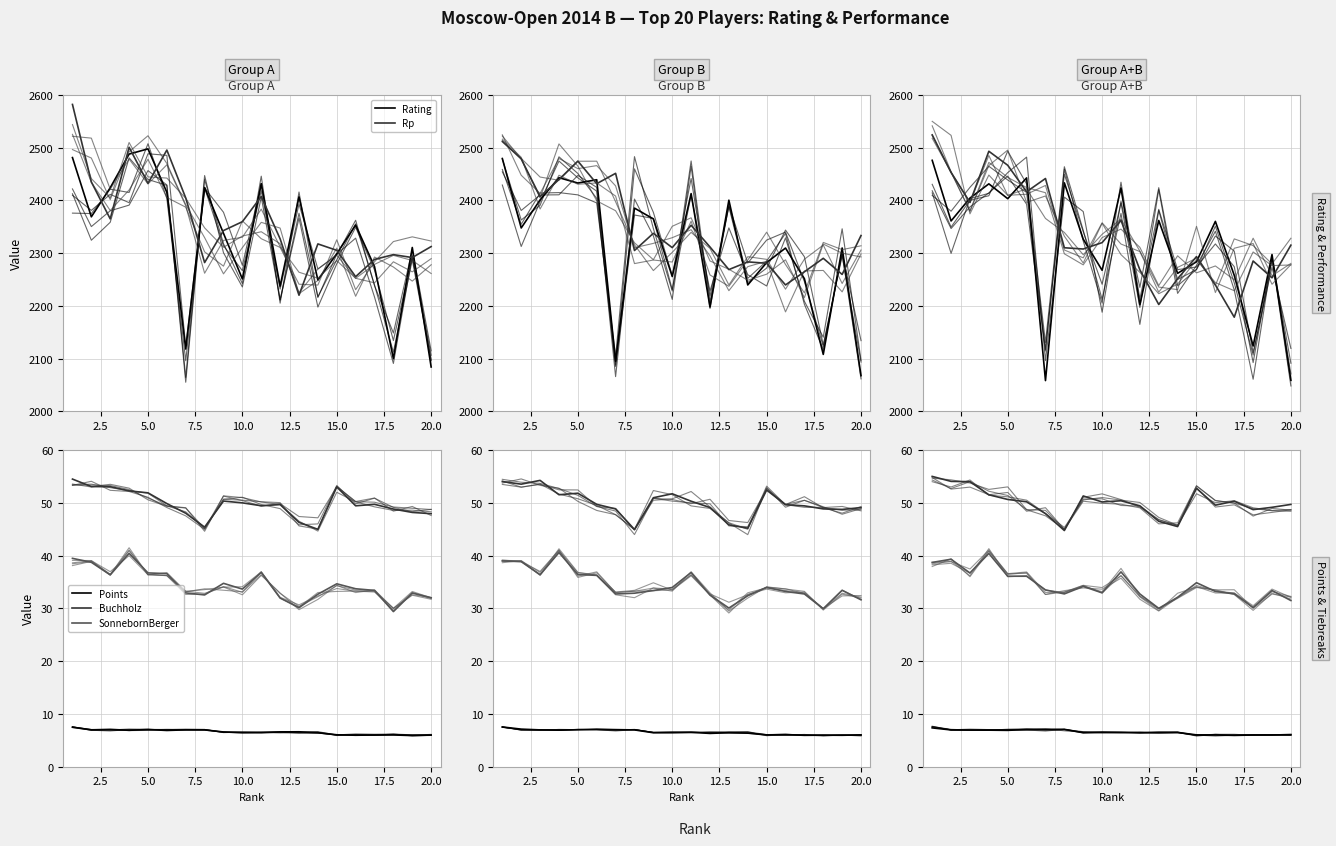

True or false: SonnebornBerger and Rating intersect in this chart.

False